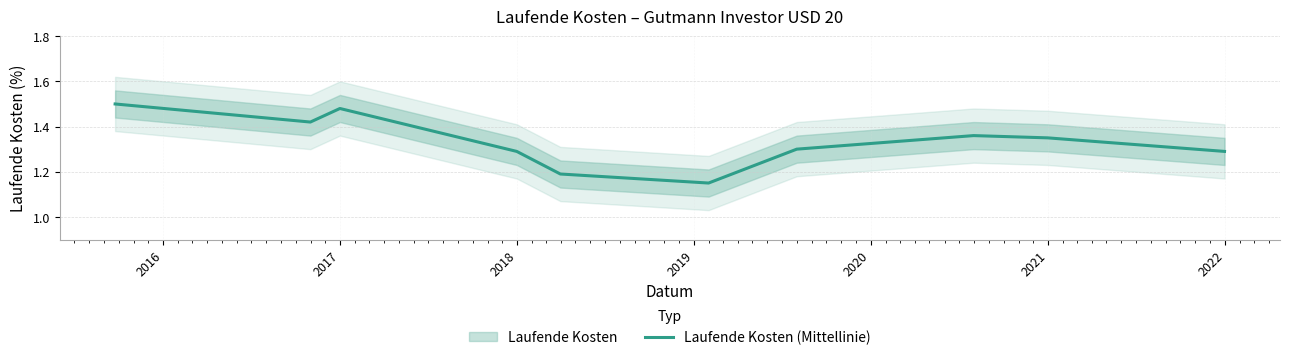

How many lines are shown in the chart?

1